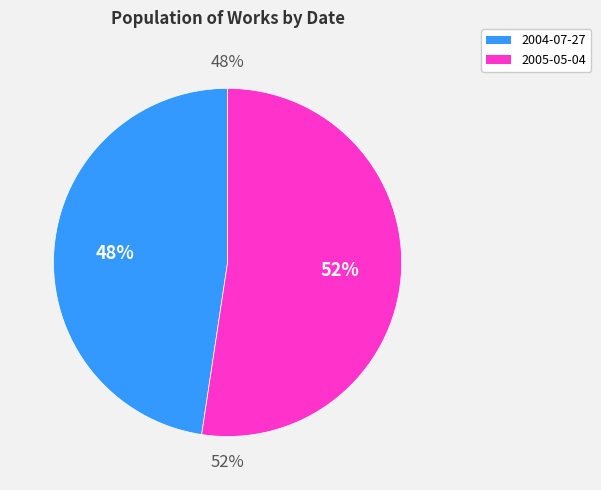

Is there any slice that represents more than half of the pie?

Yes